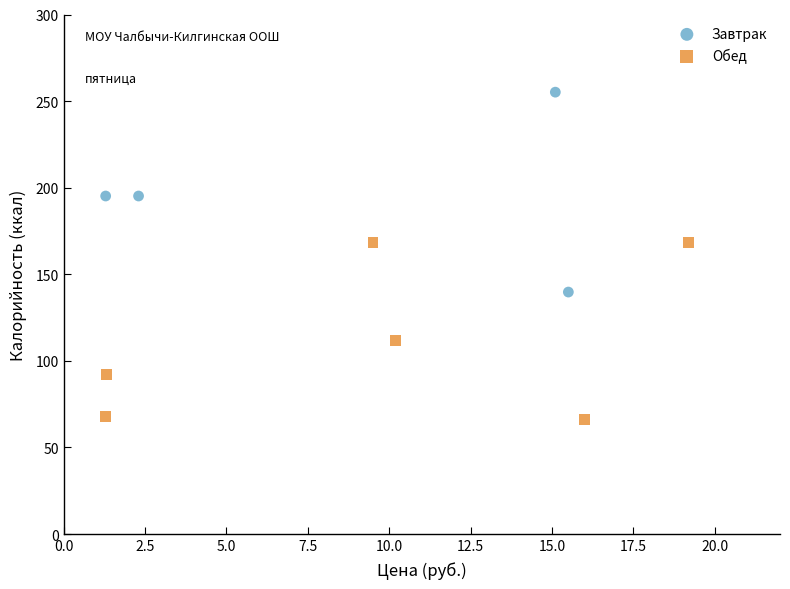

Which series contains the highest Y value?

Завтрак